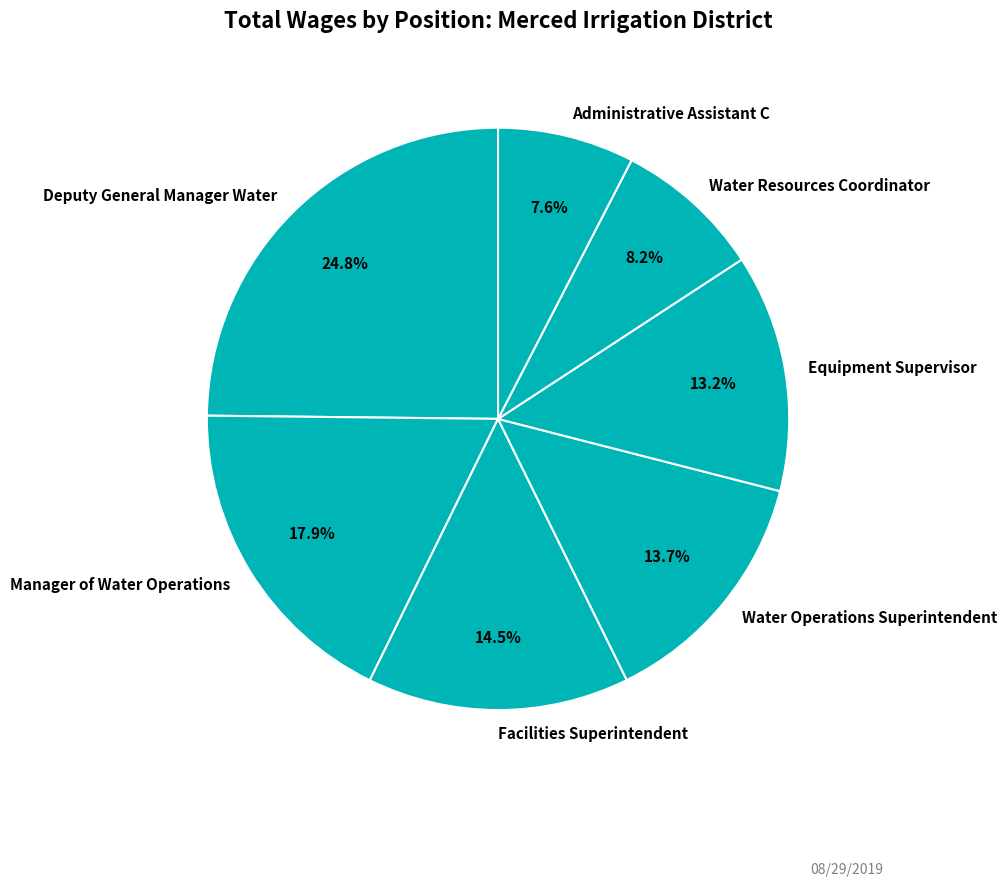

To the nearest percent, what is the difference between the Administrative Assistant C and Deputy General Manager Water slice percentages?

17%